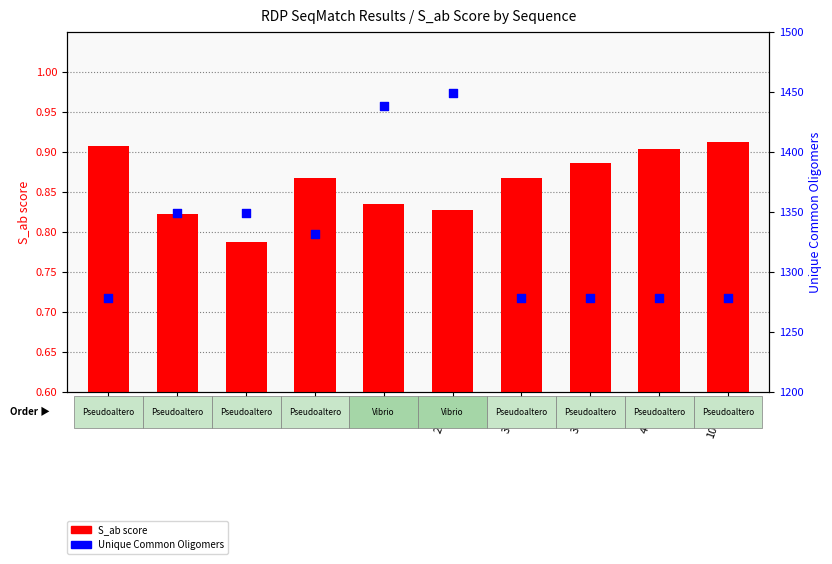

Is the value of Unique Common Oligomers at 21967 greater than the value of S_ab score at 8966?

Yes